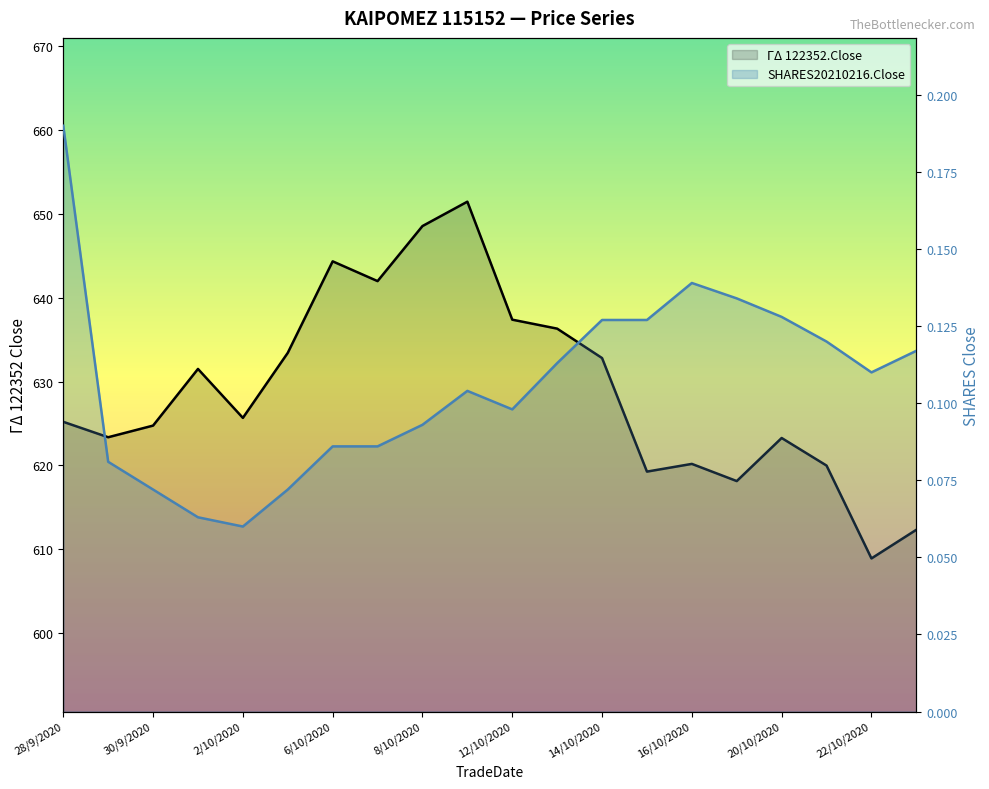

Reading left to right, list all the values displayed in this chart.

ΓΔ 122352.Close: 28/9/2020=625.2	29/9/2020=623.4	30/9/2020=624.8	1/10/2020=631.5	2/10/2020=625.7	5/10/2020=633.4	6/10/2020=644.4	7/10/2020=642.0	8/10/2020=648.6	9/10/2020=651.5	12/10/2020=637.4	13/10/2020=636.3	14/10/2020=632.8	15/10/2020=619.3	16/10/2020=620.2	19/10/2020=618.1	20/10/2020=623.3	21/10/2020=620.0	22/10/2020=608.9	23/10/2020=612.3
SHARES20210216.Close: 28/9/2020=0.2	29/9/2020=0.1	30/9/2020=0.1	1/10/2020=0.1	2/10/2020=0.1	5/10/2020=0.1	6/10/2020=0.1	7/10/2020=0.1	8/10/2020=0.1	9/10/2020=0.1	12/10/2020=0.1	13/10/2020=0.1	14/10/2020=0.1	15/10/2020=0.1	16/10/2020=0.1	19/10/2020=0.1	20/10/2020=0.1	21/10/2020=0.1	22/10/2020=0.1	23/10/2020=0.1